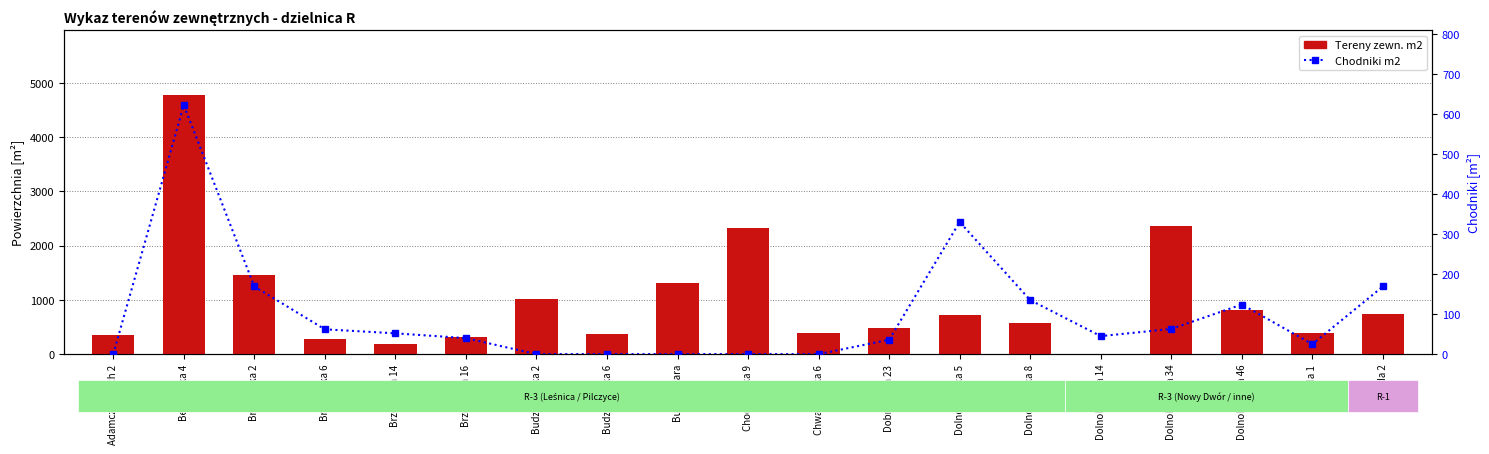

List the series in order of their peak value, lowest first.

Chodniki m2, Tereny zewn. m2